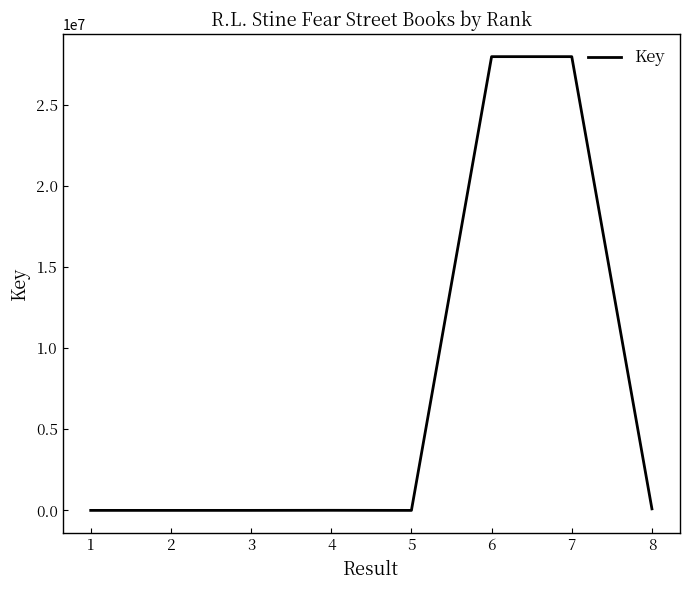

What is the smallest value displayed?

1689